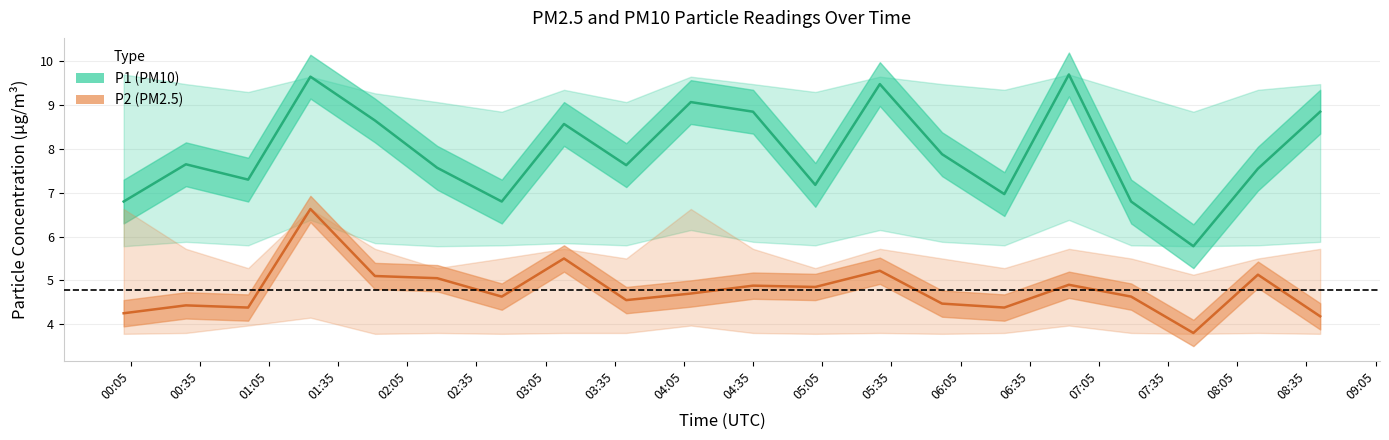

Where does the P1 (PM10) line series first go above 7?

00:35